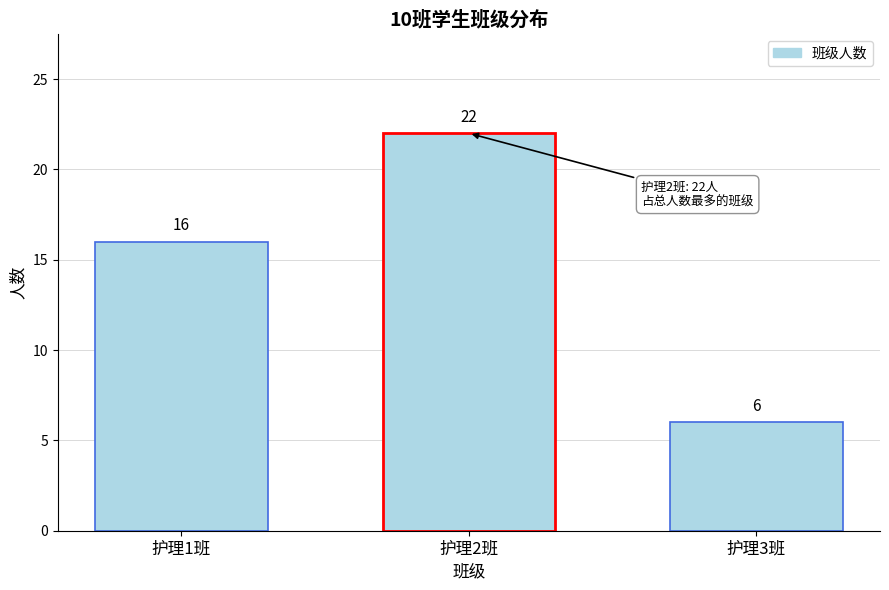

Reading left to right, list all the values displayed in this chart.

护理1班=16	护理2班=22	护理3班=6